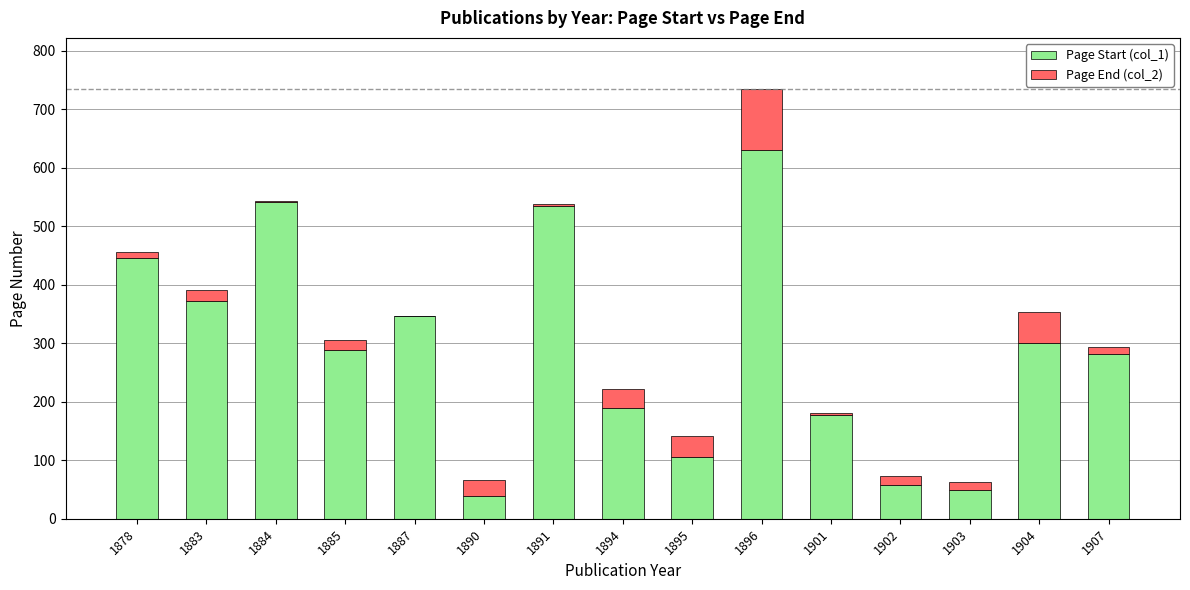

The Page Start (col_1) series shows 631 at 1896. True or false?

True